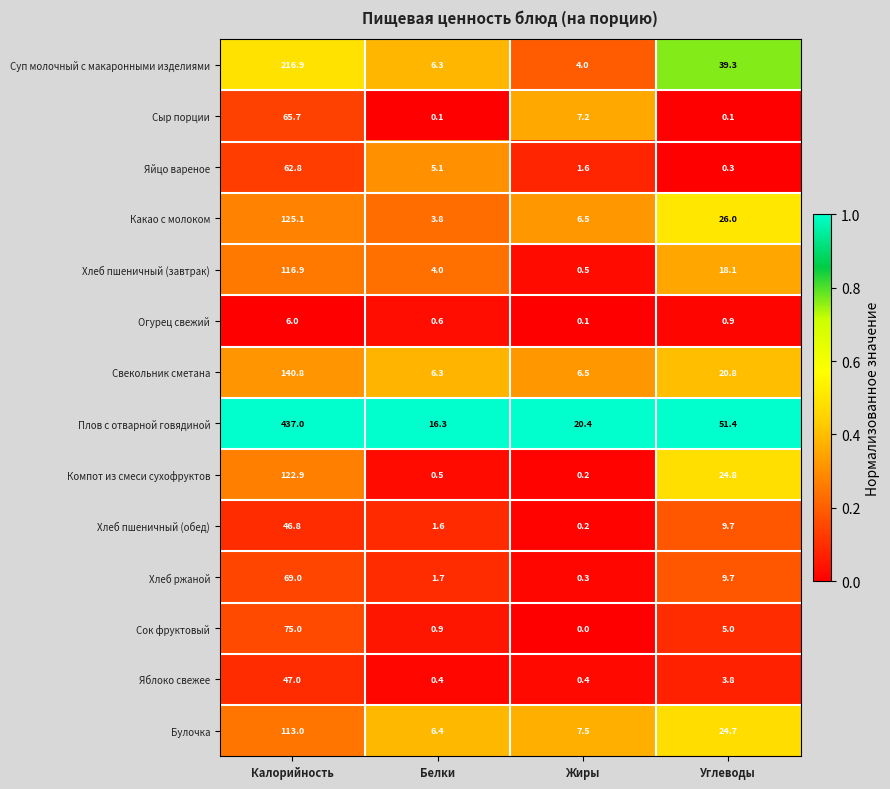

What is the difference between the Плов с отварной говядиной values at Белки and Жиры?

4.1